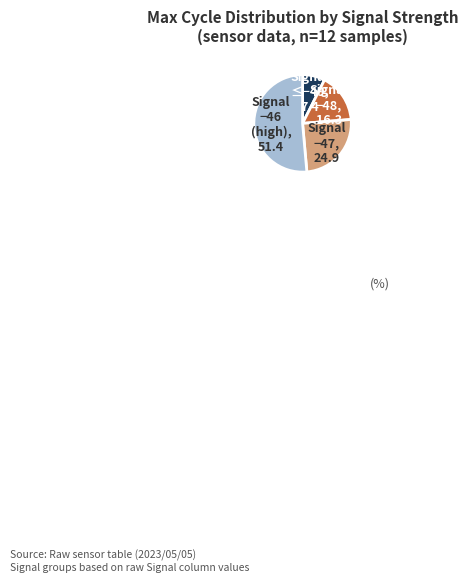

Is there any slice that represents more than half of the pie?

Yes